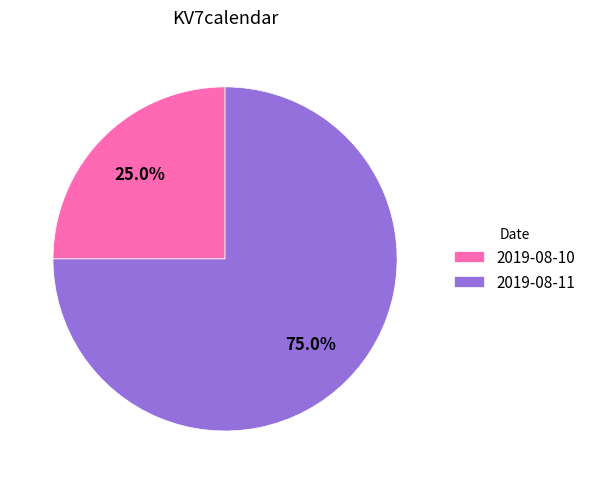

Which slice is the largest?

2019-08-11